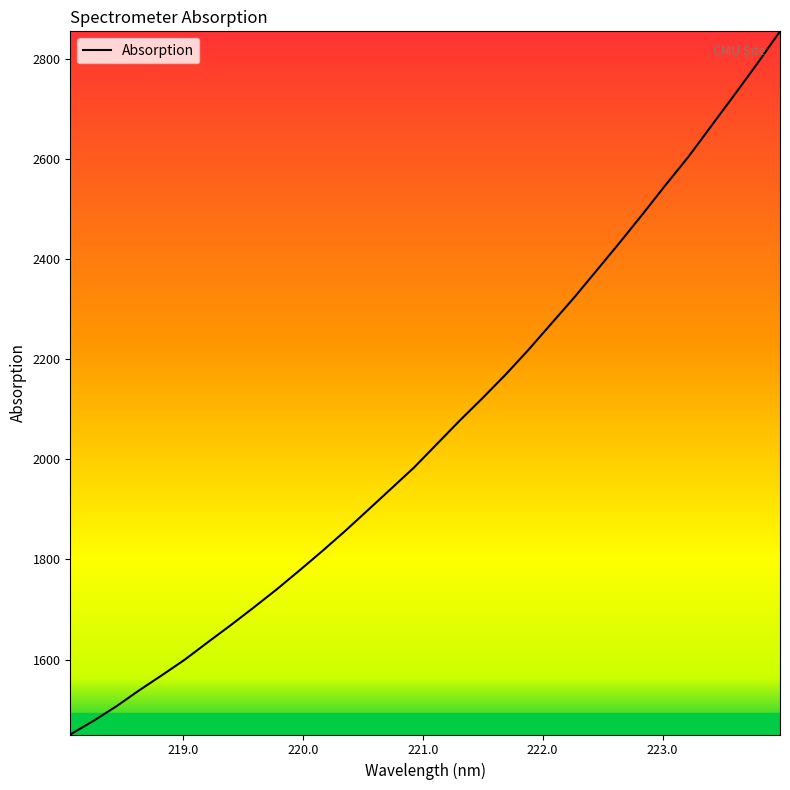

Does the chart display data point markers on the line(s)?

No